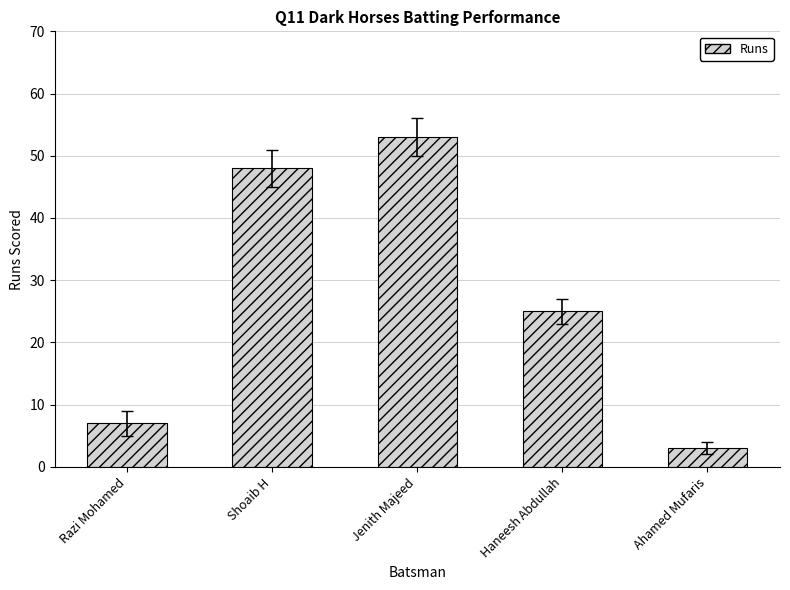

What value does the data have at Shoaib H, to the nearest 5?

50